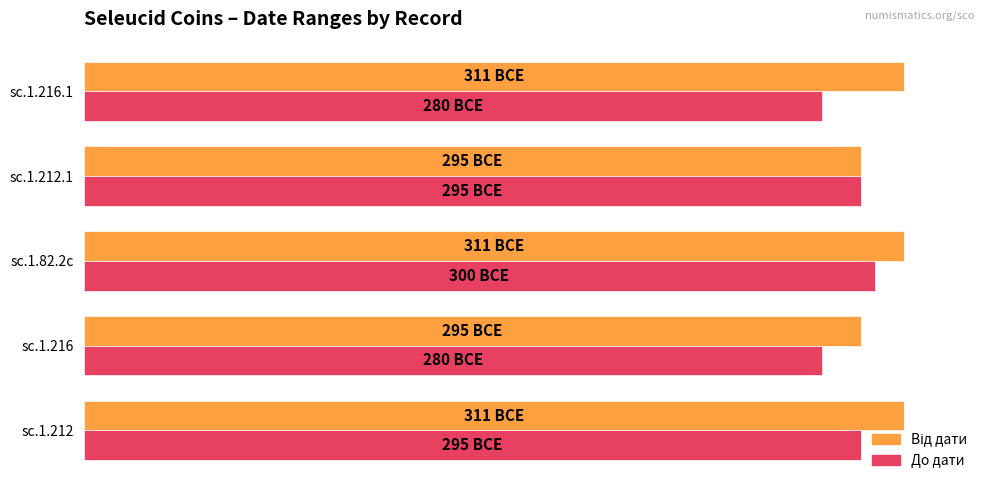

What is the difference between the maximum and minimum values in the Від дати series?

16